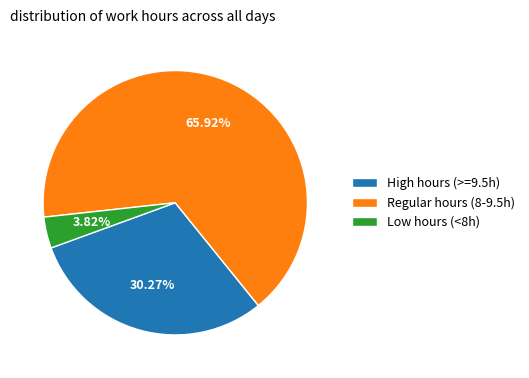

Does Regular hours (8-9.5h) account for over 50% of the chart?

Yes